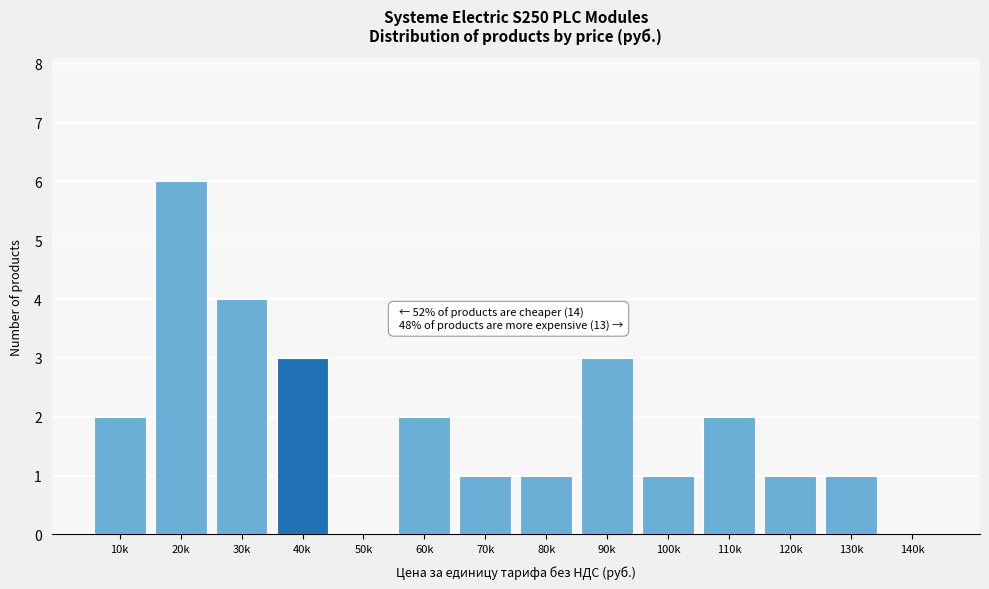

Reading right to left, list all the values displayed in this chart.

140k=0	130k=1	120k=1	110k=2	100k=1	90k=3	80k=1	70k=1	60k=2	50k=0	40k=3	30k=4	20k=6	10k=2